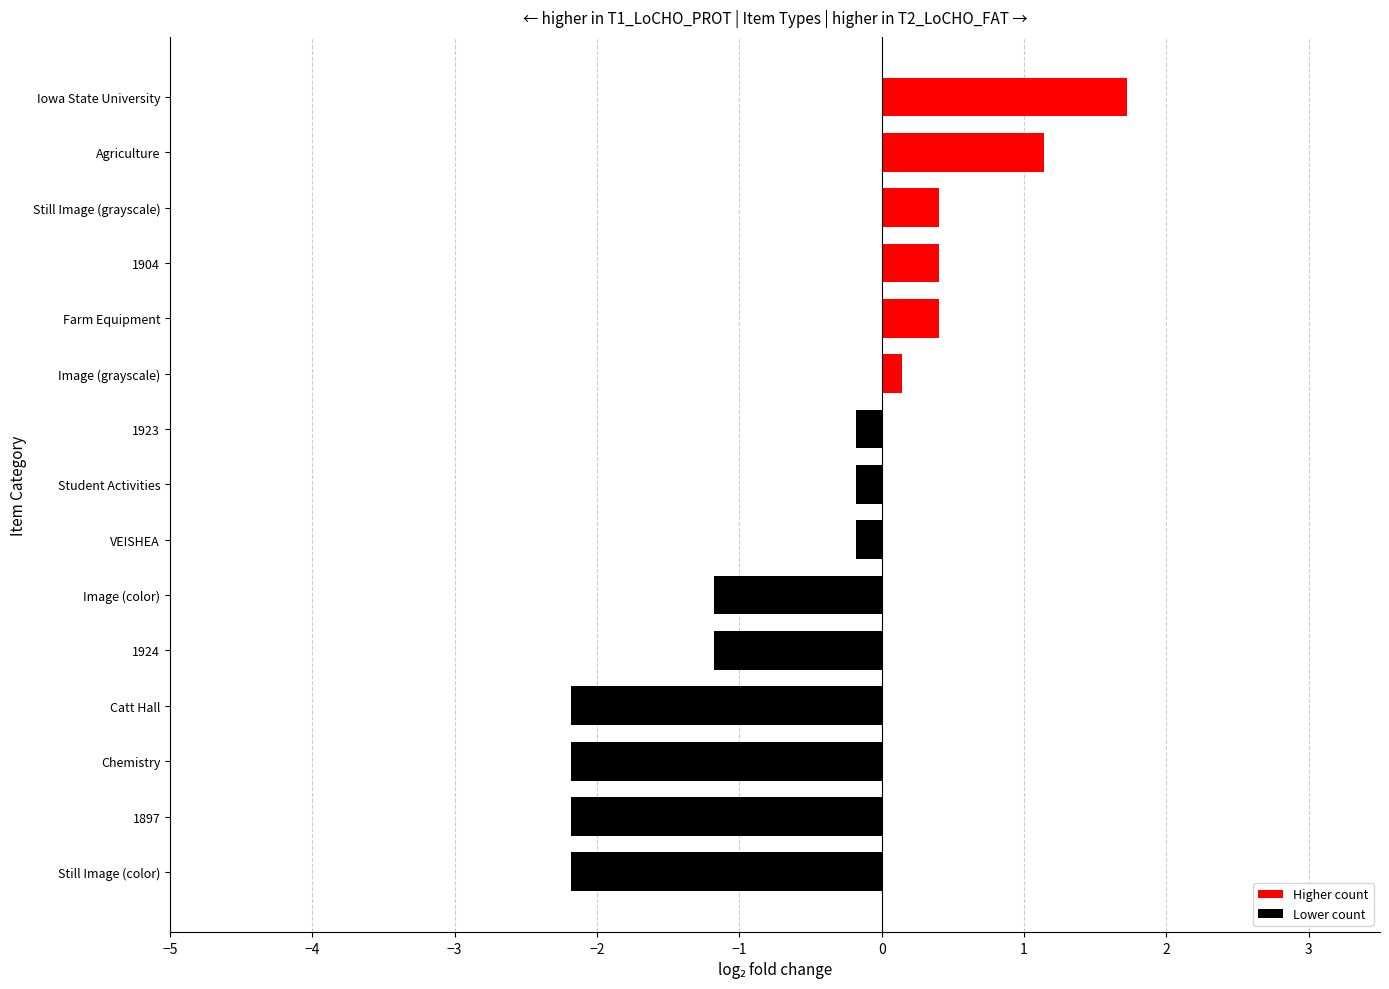

Does the chart contain any negative values?

Yes